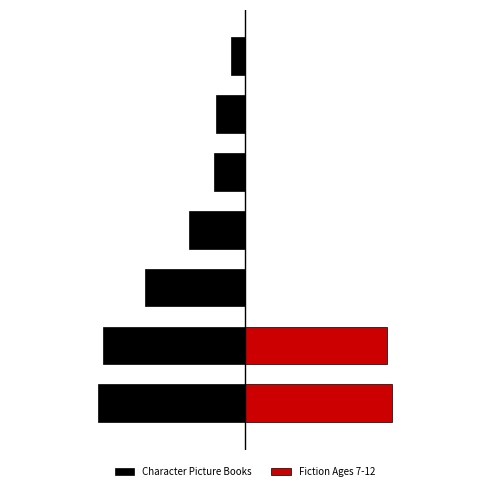

Is it true that Fiction Ages 7-12 equals 3.1 at 5?

False